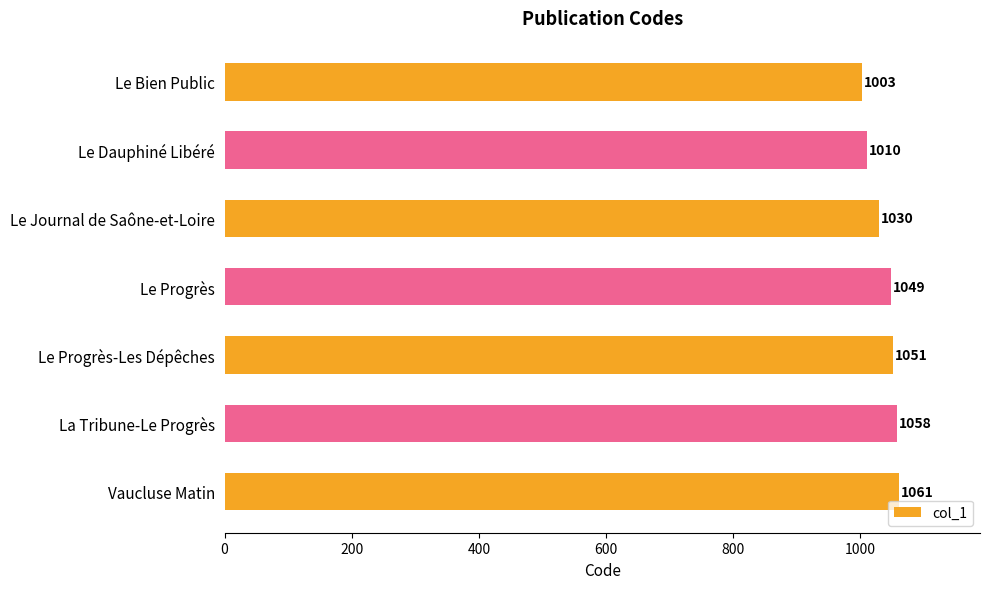

Which has a higher value, Le Progrès-Les Dépêches or Le Progrès?

Le Progrès-Les Dépêches